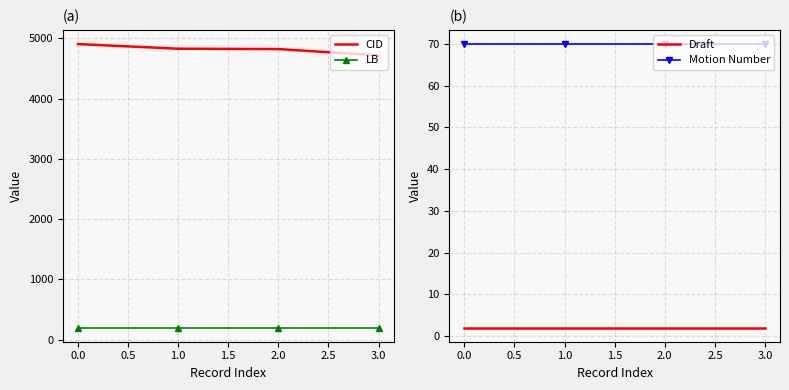

How many lines are shown in the chart?

4